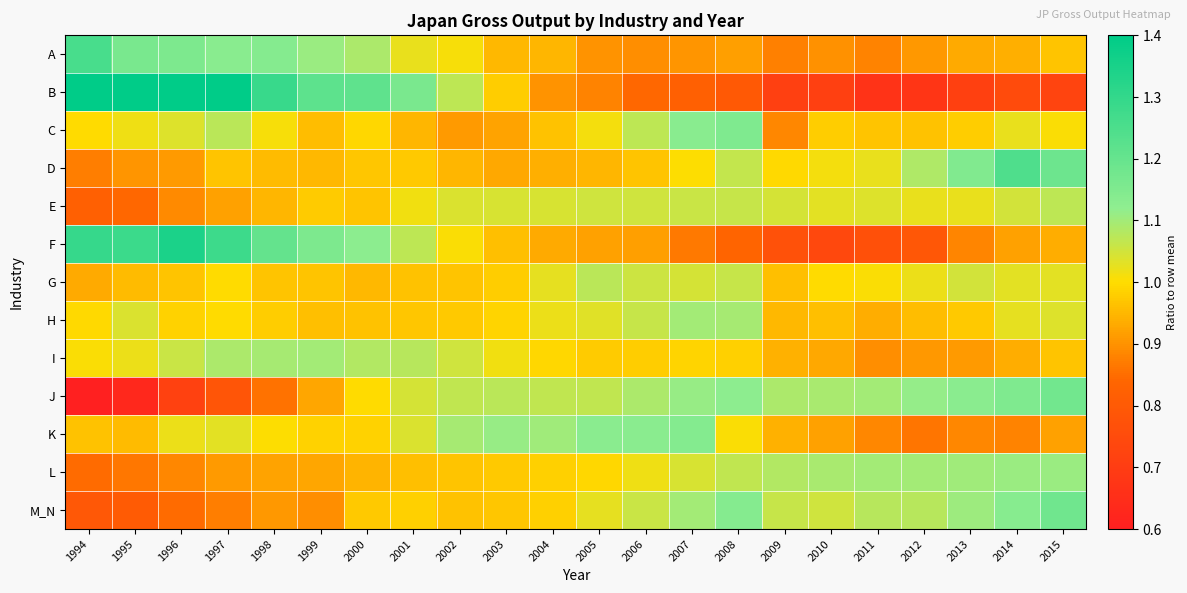

At which category does the chart reach its minimum across all series?

1994